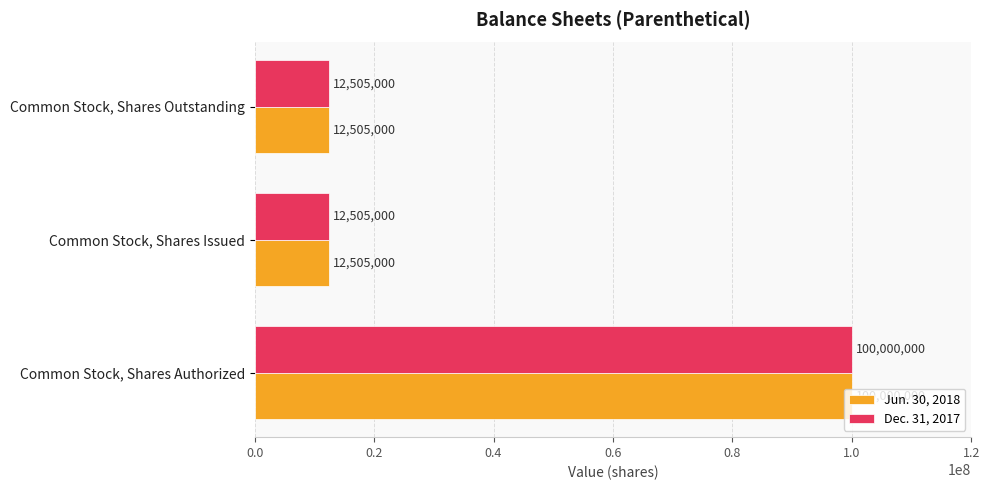

What is the sum of all Jun. 30, 2018 values?

125010000